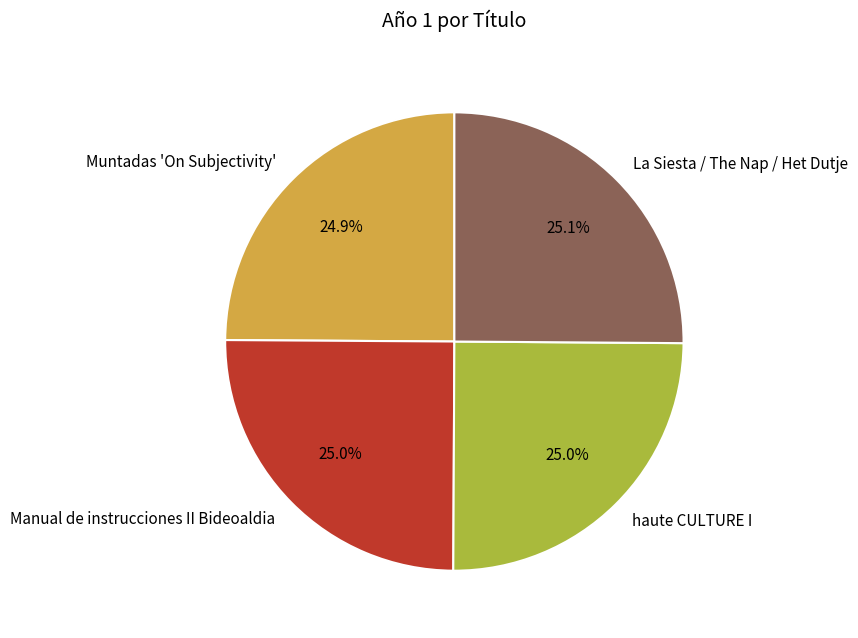

How much of the chart is everything except haute CULTURE I?

75.0%